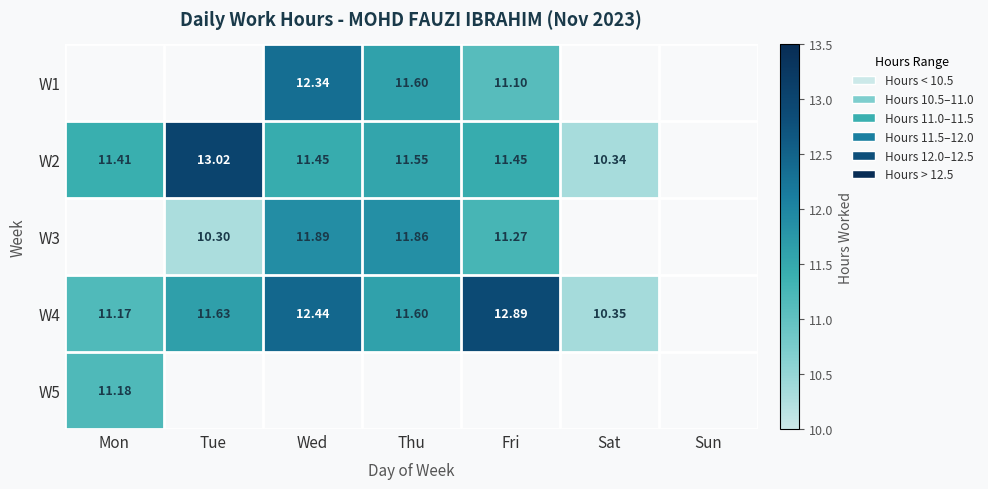

Is the value of W2 at Sat greater than the value of W3 at Thu?

No